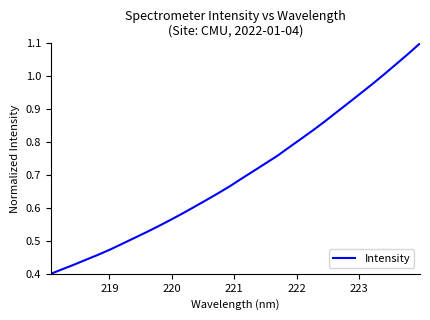

What is the smallest value displayed?

0.4